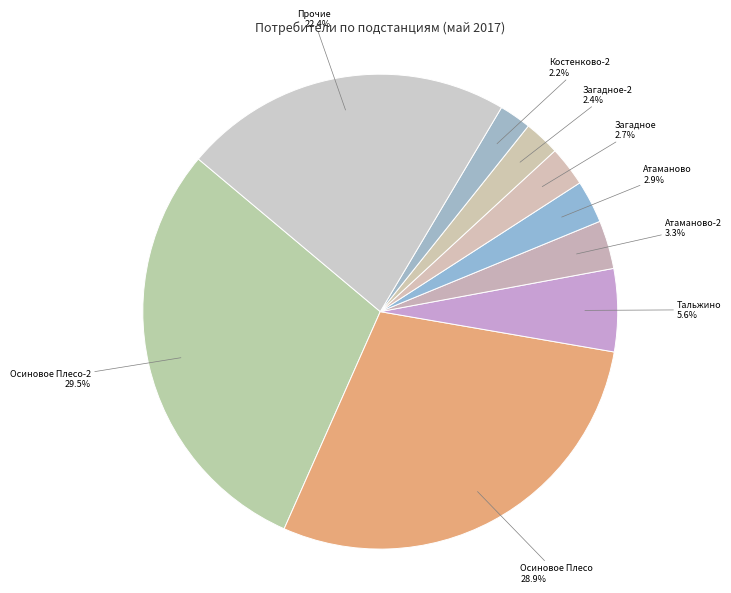

Is there any slice that represents more than half of the pie?

No